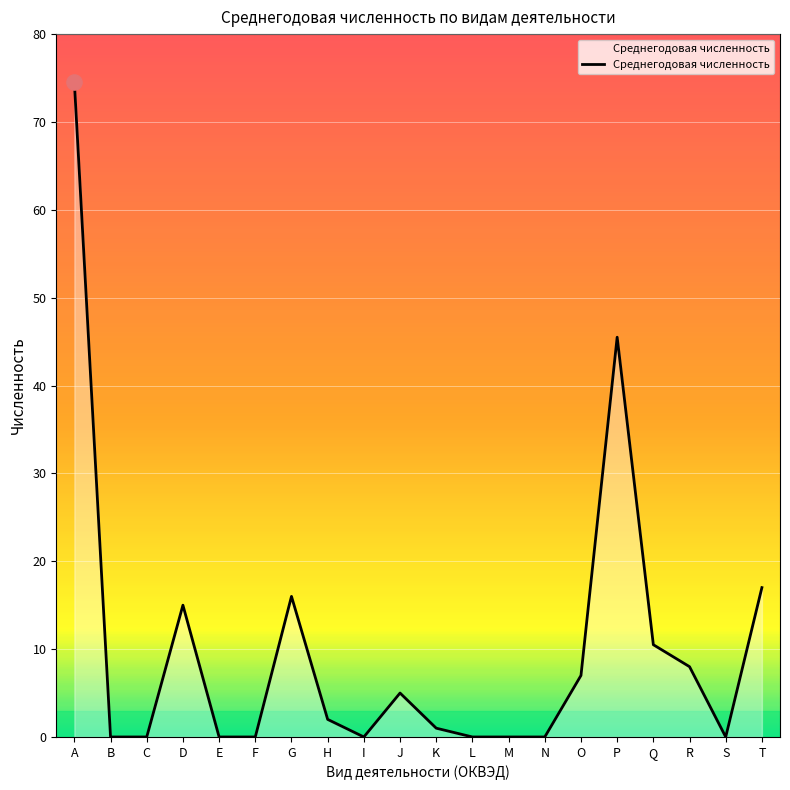

Between L and O, which is larger?

O